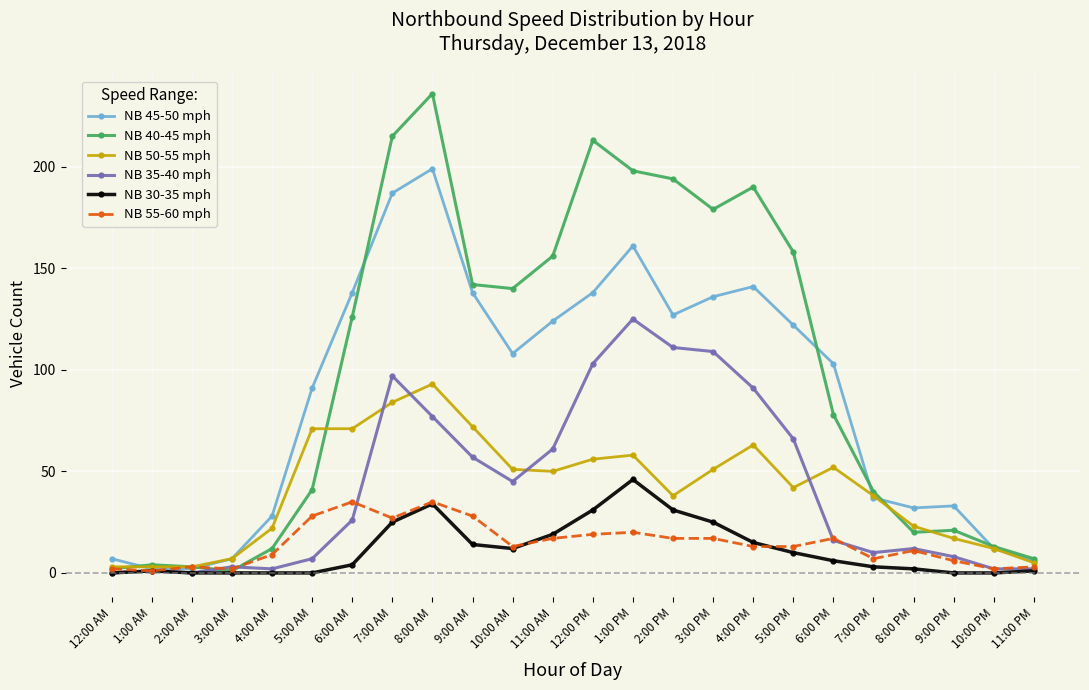

At which category is the sum across all series the highest?

8:00 AM